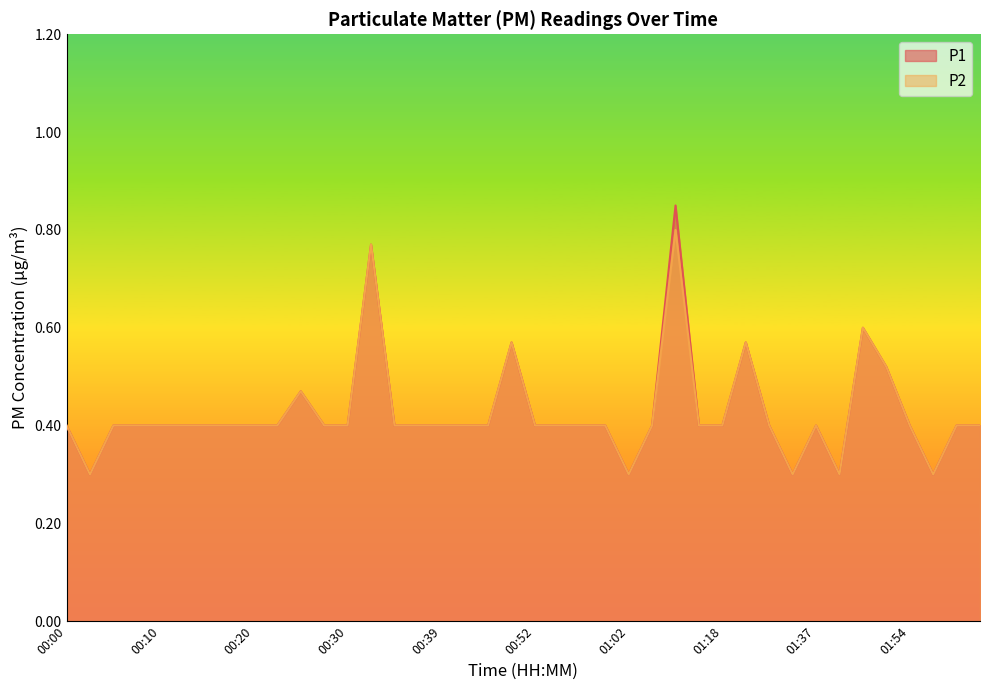

Where is the first local maximum for P2?

00:25